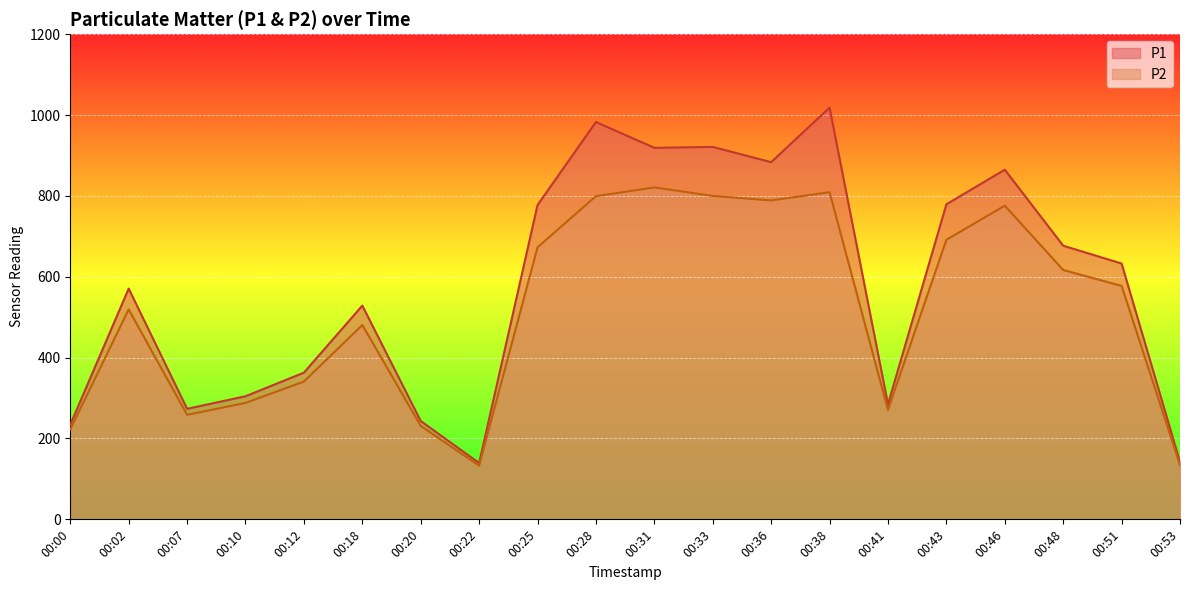

At which label does P1 reach its minimum?

00:22